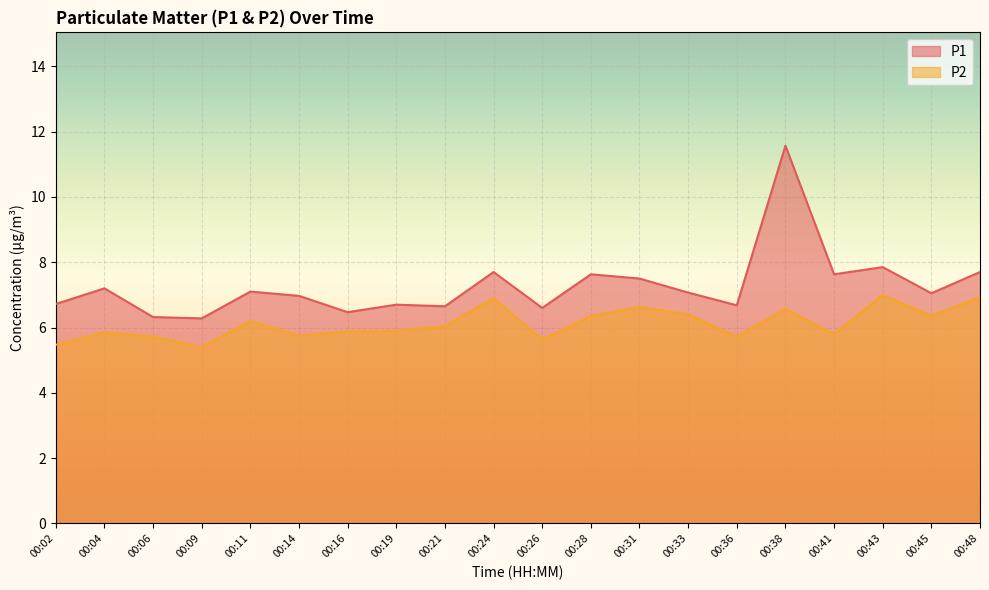

Read the P1 value at 00:33.

7.1